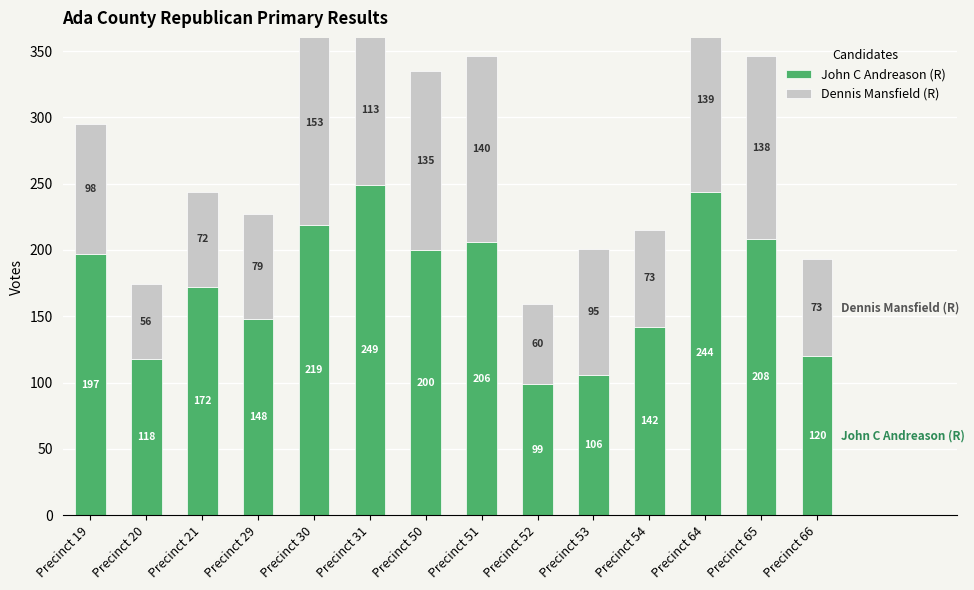

How many data points in John C Andreason (R) are above 197?

6